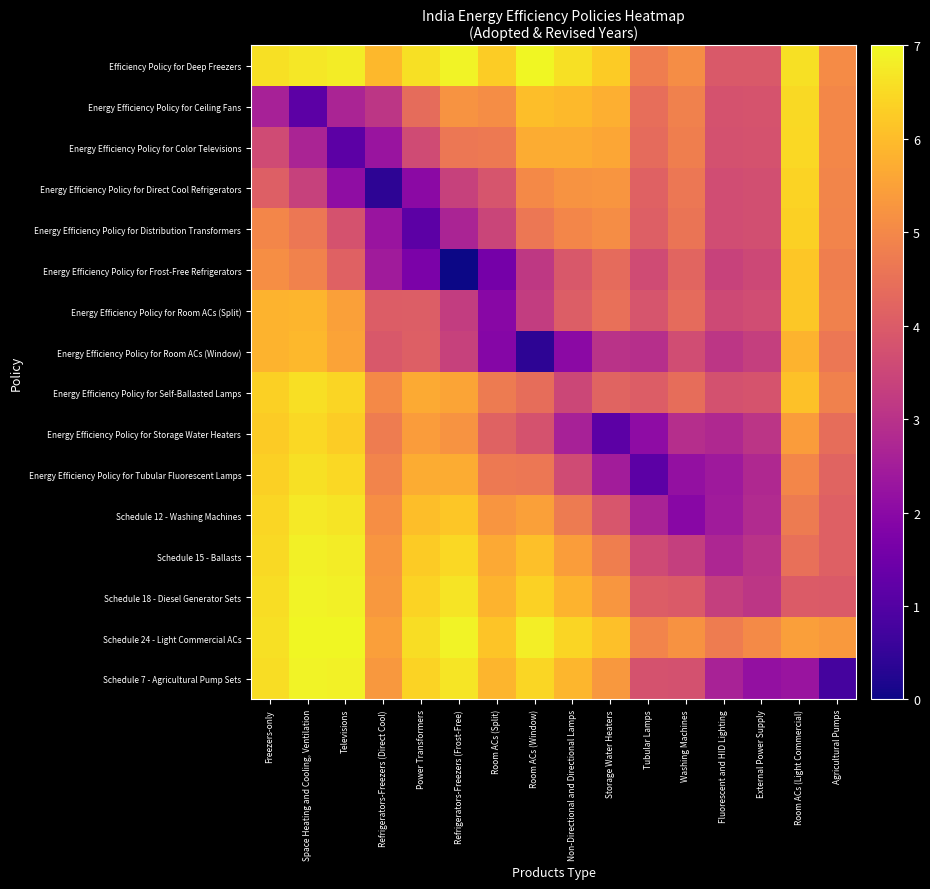

At which category is the sum across all series the highest?

Freezers-only